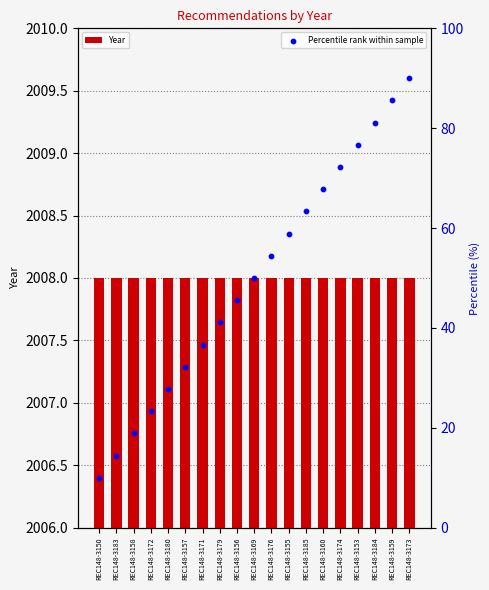

What is the total value across all series at REC148-3180?

2035.8